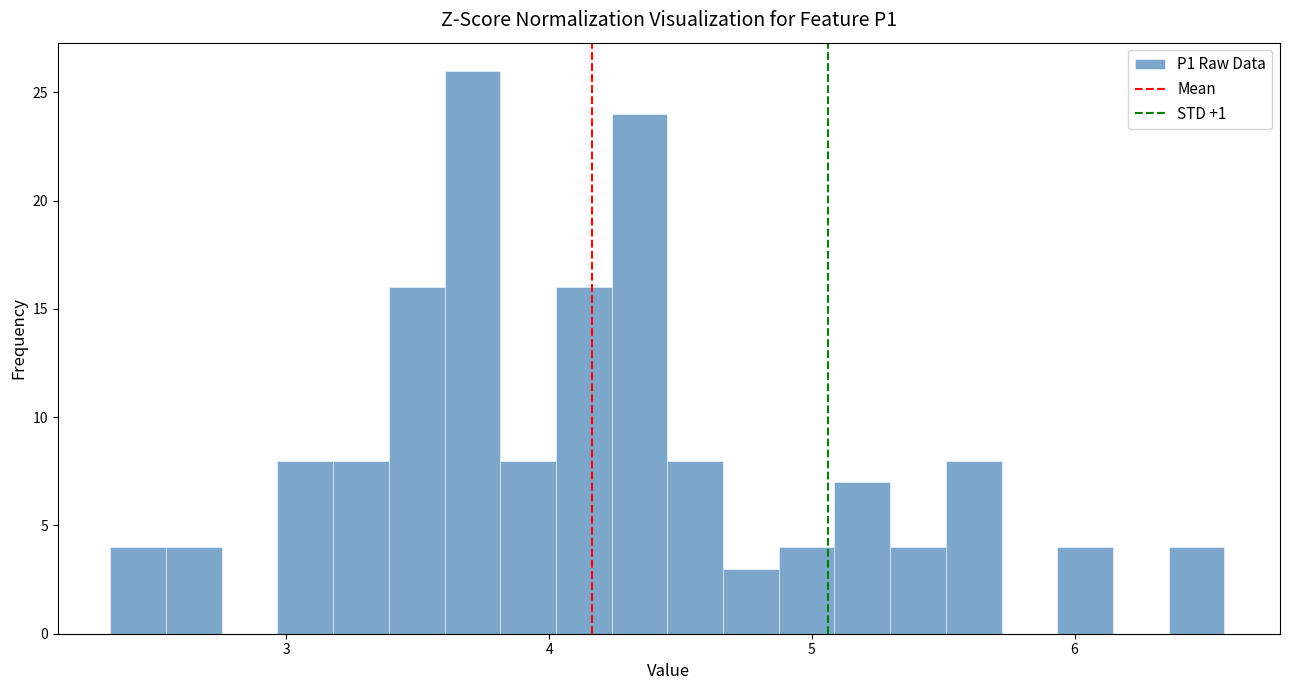

Read against the x-axis, roughly where is the centre of the tallest bar?

3.7